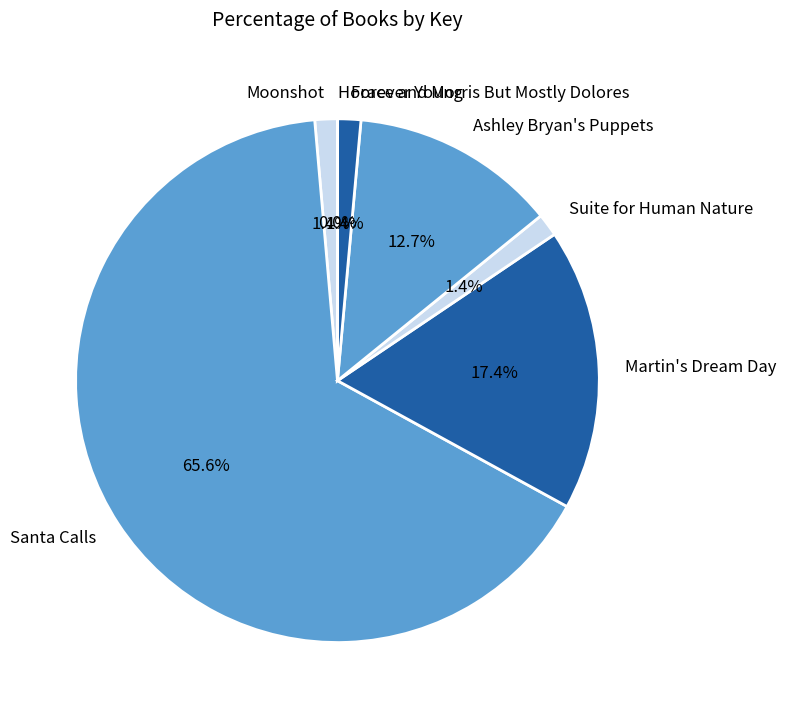

True or false: Forever Young accounts for 1% of the total.

True